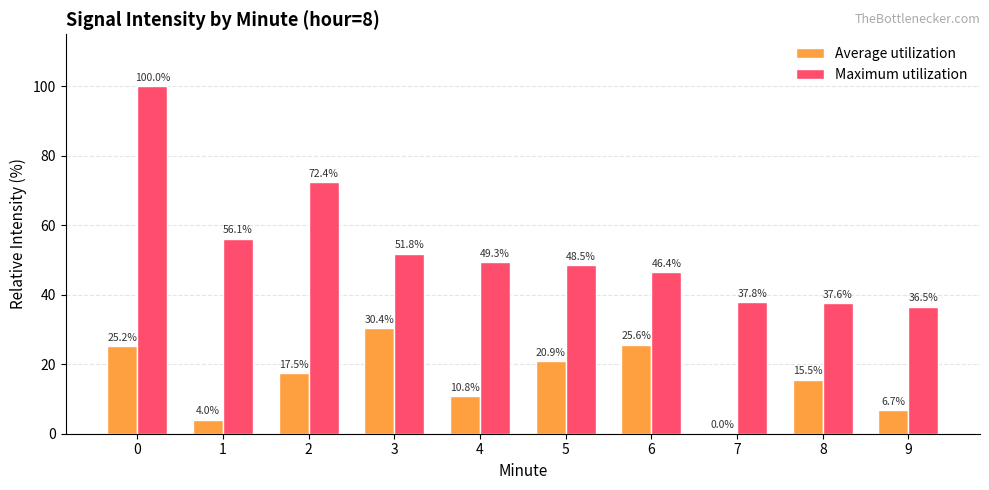

Which category has the highest value in the Average utilization series?

3